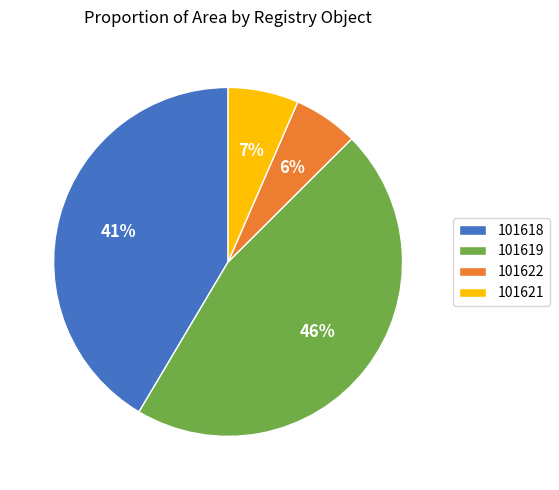

Do 101622 and 101621 together represent more than half of the pie?

No